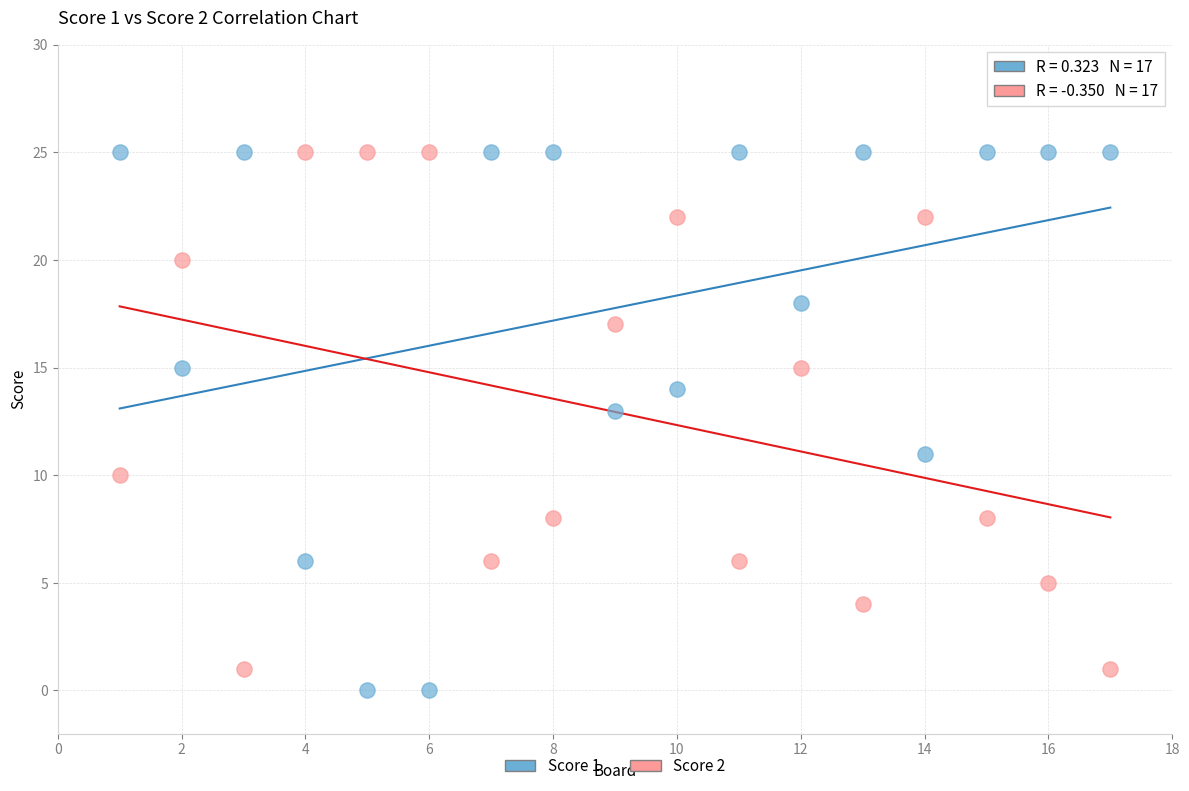

What is the X range (max minus min) for the scatter plot?

16